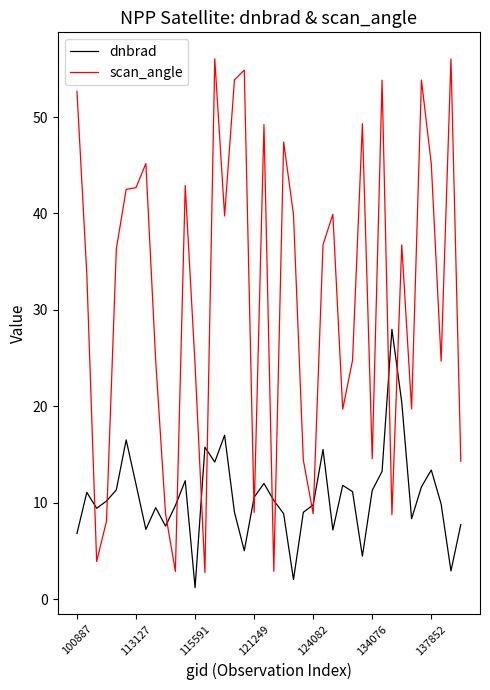

Which series ends up on top after the final intersection of scan_angle and dnbrad?

scan_angle